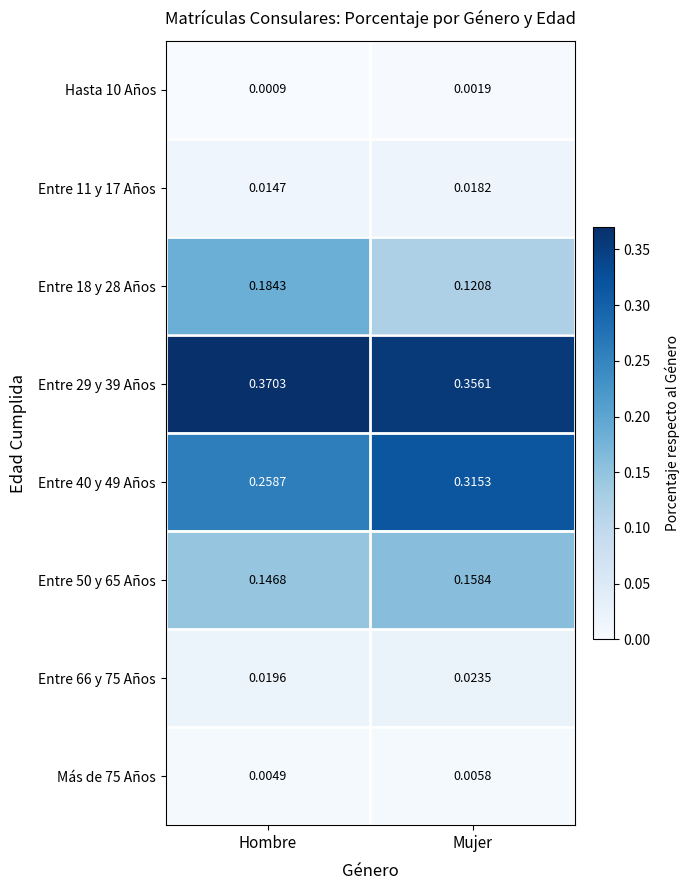

At which label does Entre 11 y 17 Años reach its minimum?

Hombre